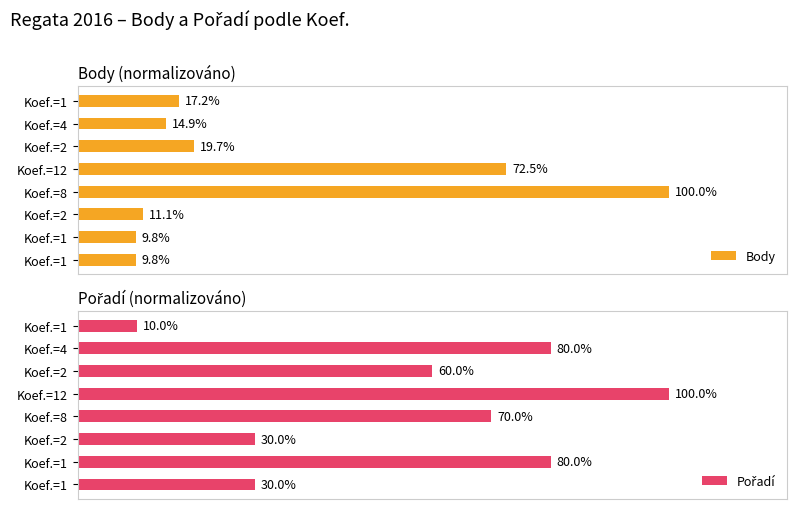

How many bars are there in total?

16